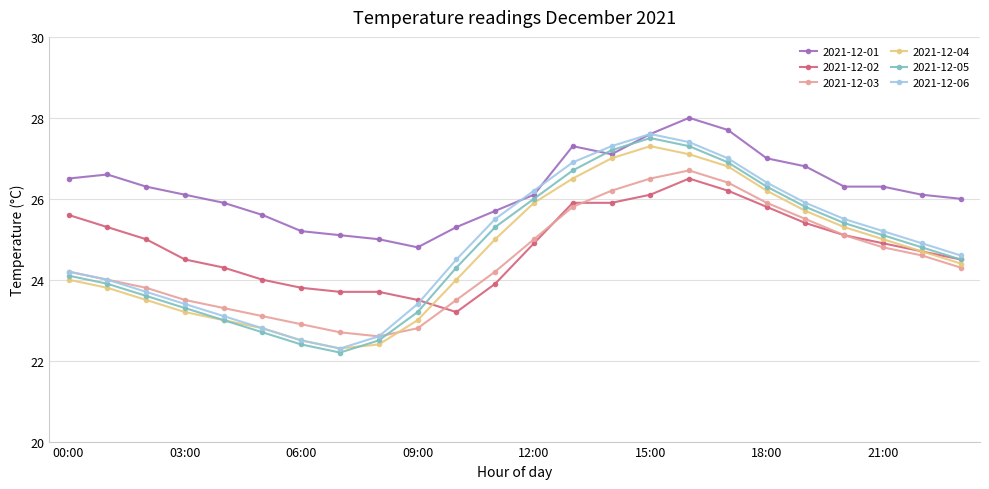

What is the average value of the 2021-12-05 series?

24.8